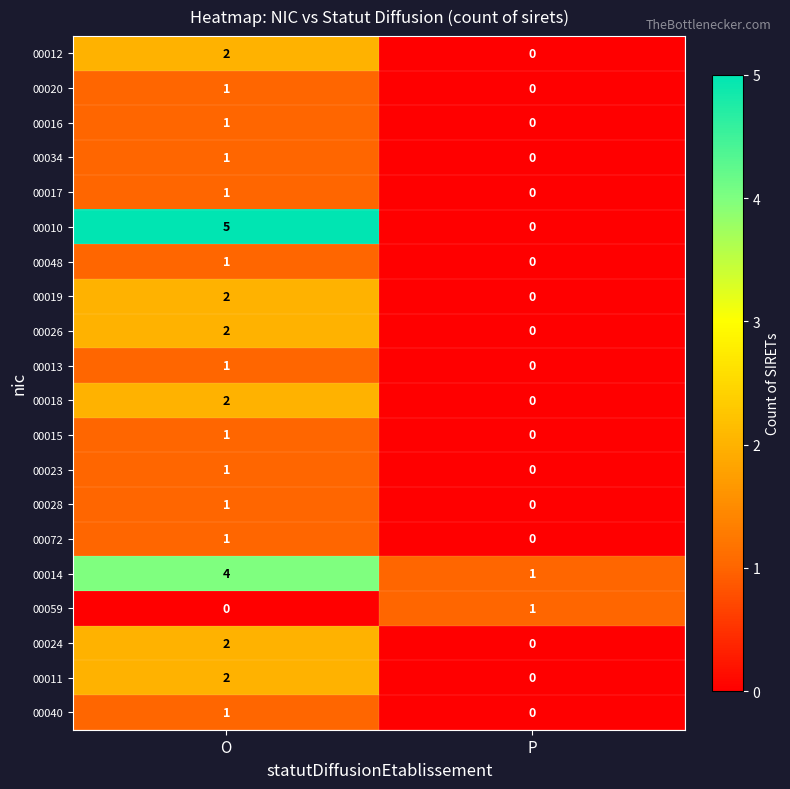

Between O and P, which series saw the biggest shift?

00010